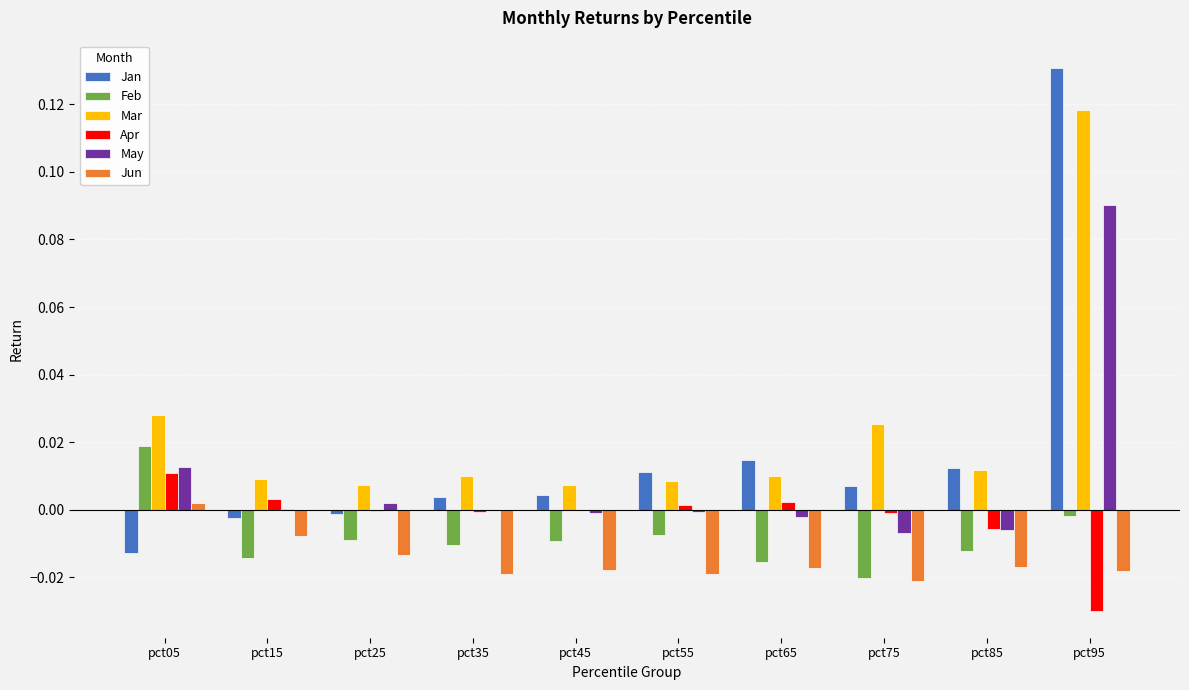

Is it true that May equals -0.0 at pct65?

True